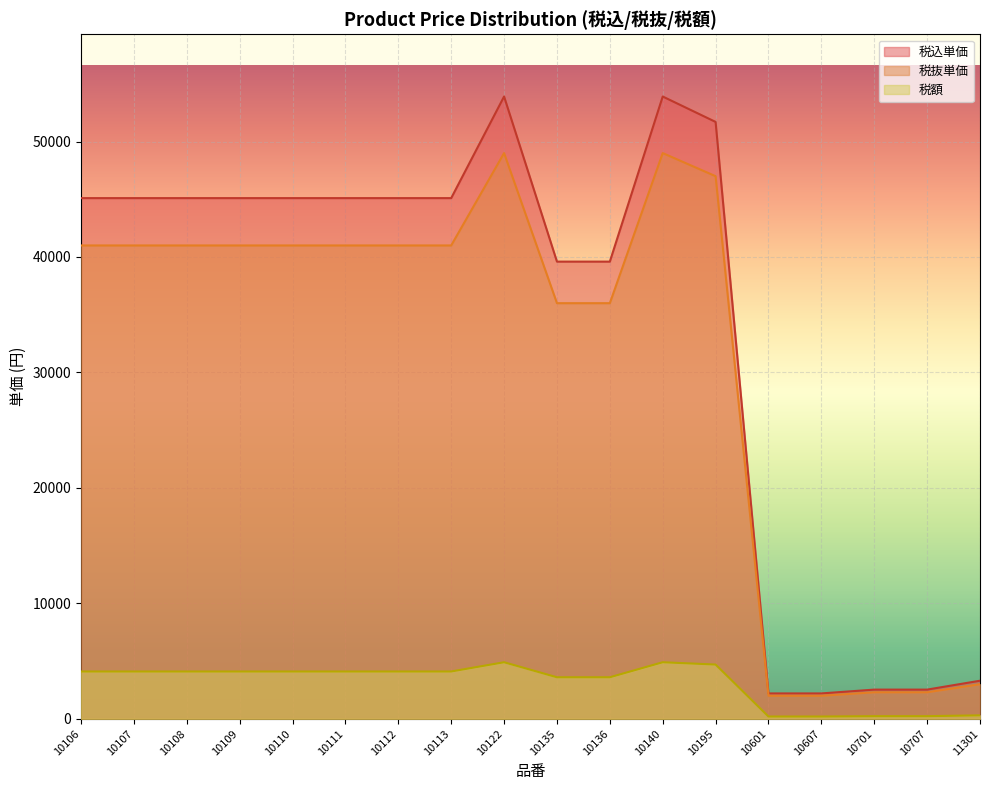

At which label does 税抜単価 first exceed 41000?

10122